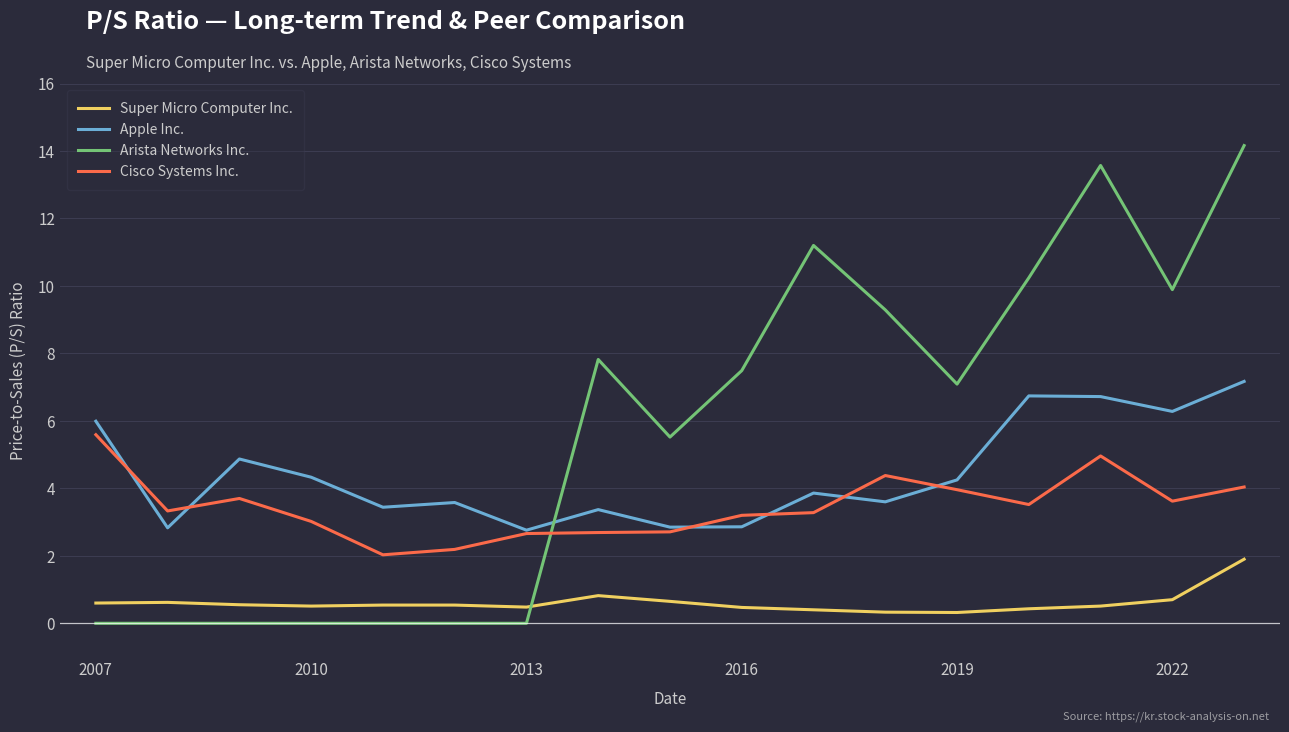

Count the number of data series in this chart.

4